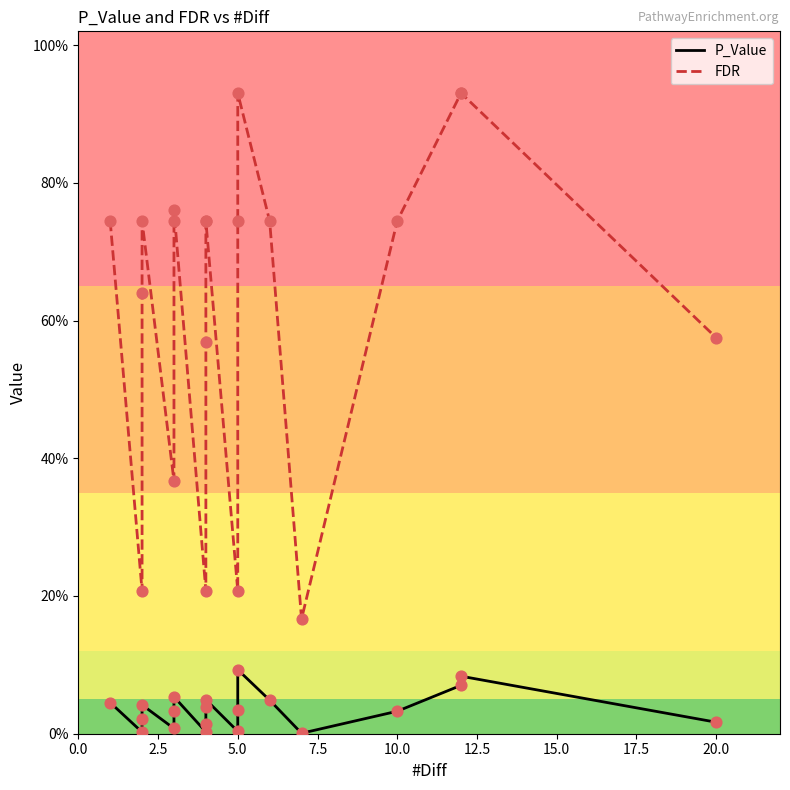

Which series has the largest total across all categories?

FDR